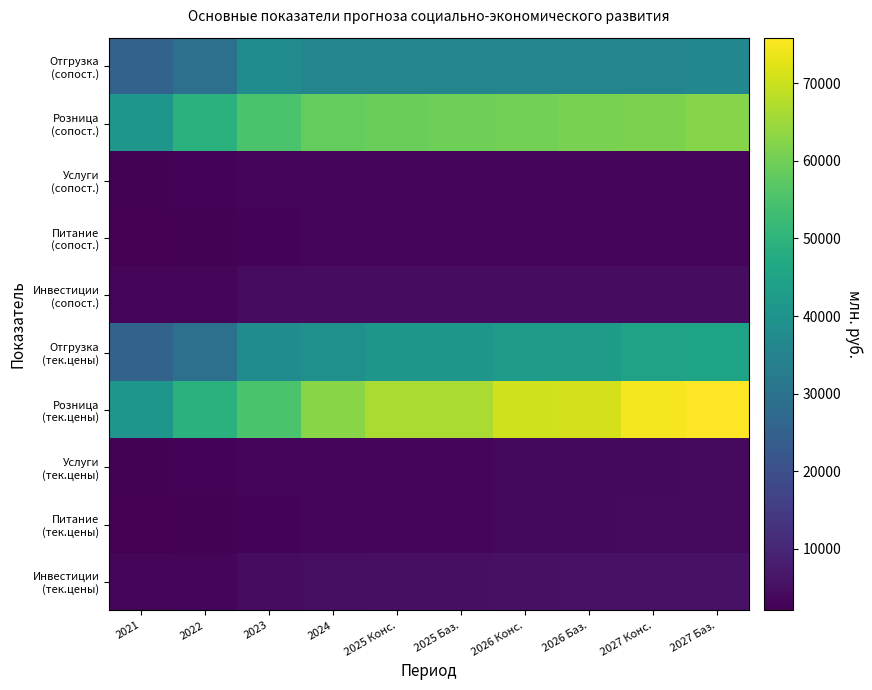

How many categories are shown in the chart?

10